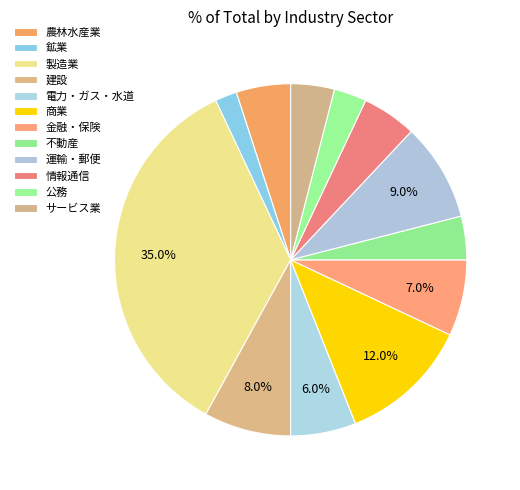

How many slices are in this pie chart?

12